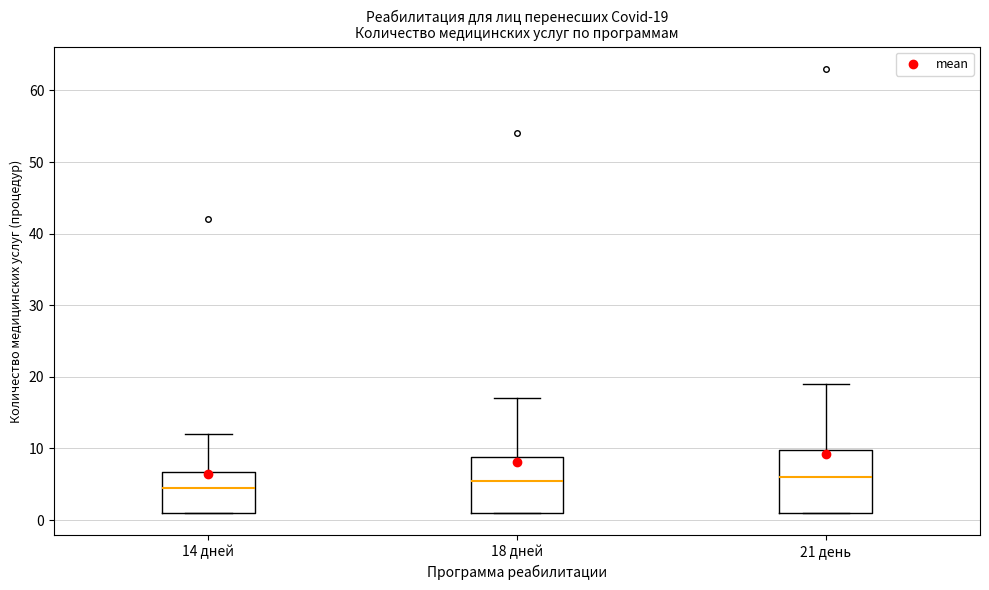

Comparing the boxes themselves (not the whiskers), which one is the tallest?

21 день